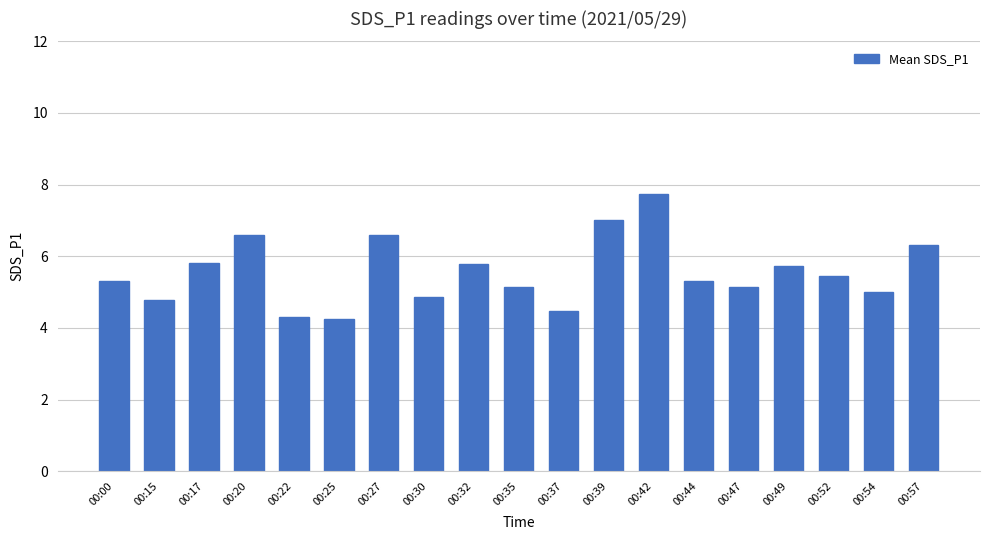

What is the value of the 17th bar from the left?

5.5